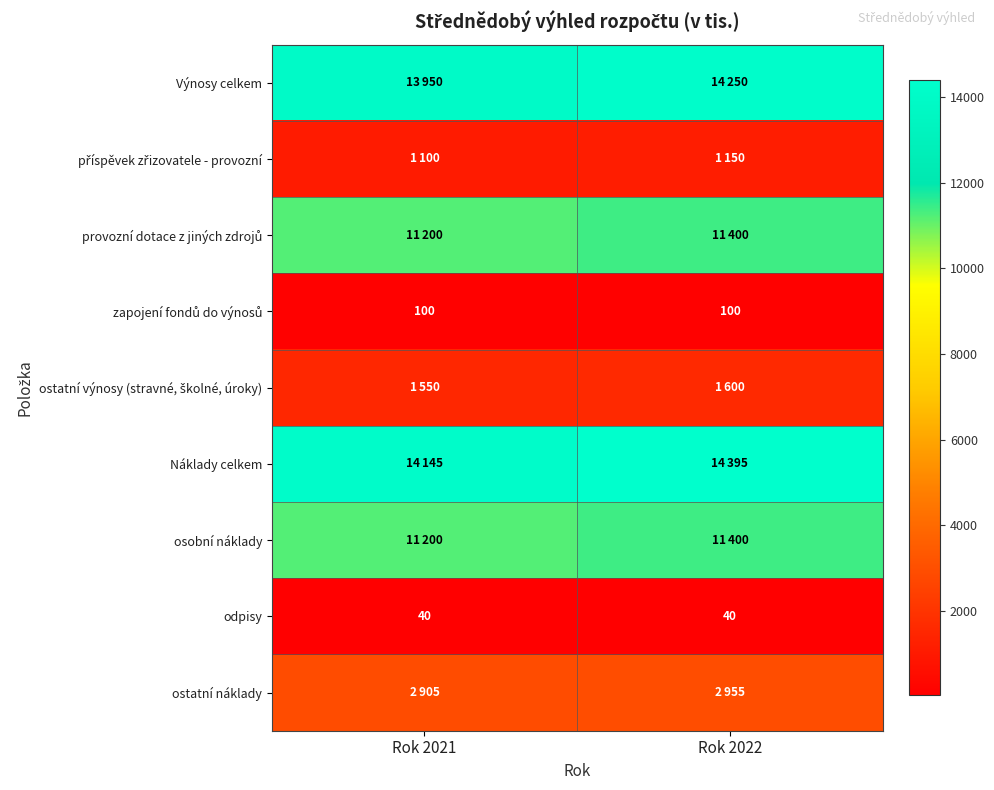

At which category is the sum across all series the highest?

Rok 2022